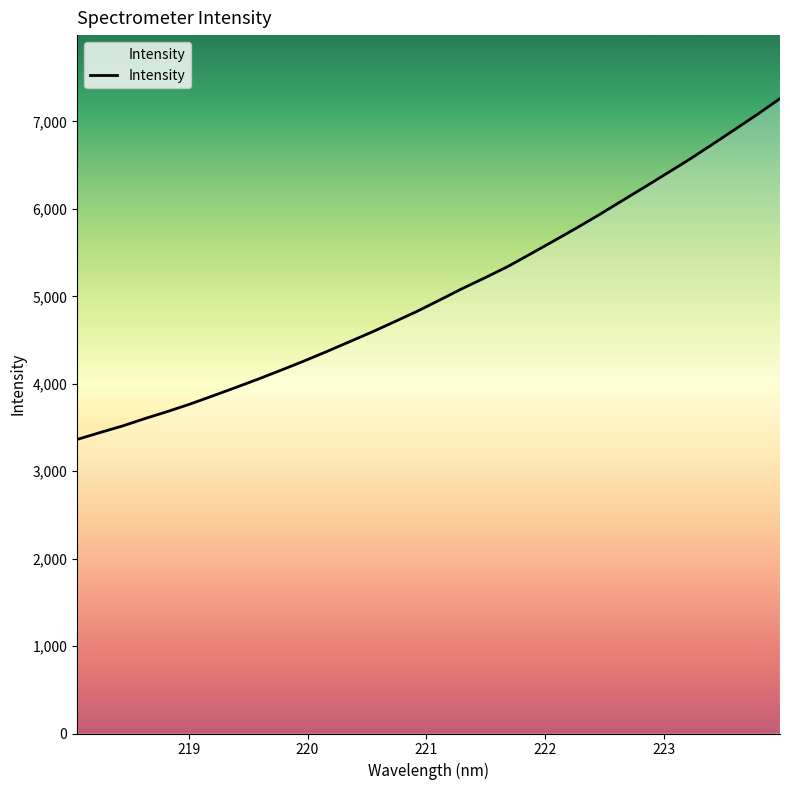

Count the number of values greater than 4960.

16